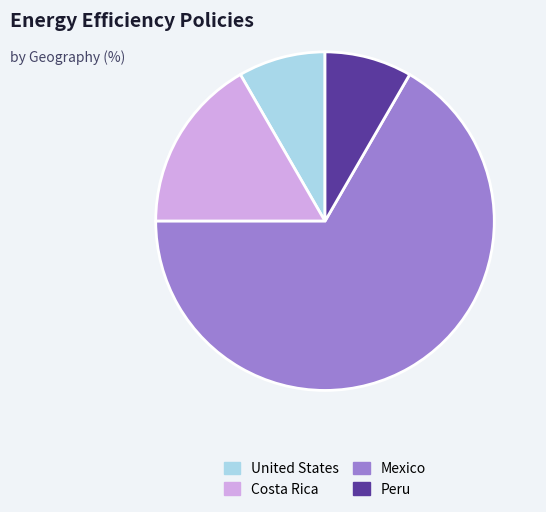

Is there a majority slice in this chart?

Yes